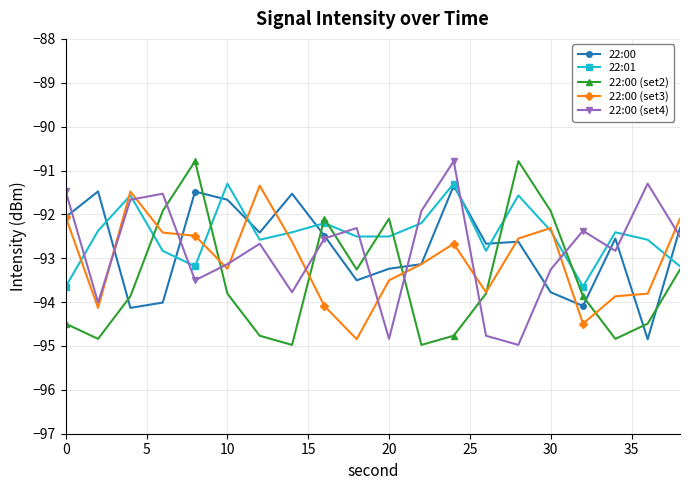

What are all the series names shown in the legend?

22:00, 22:01, 22:00 (set2), 22:00 (set3), 22:00 (set4)